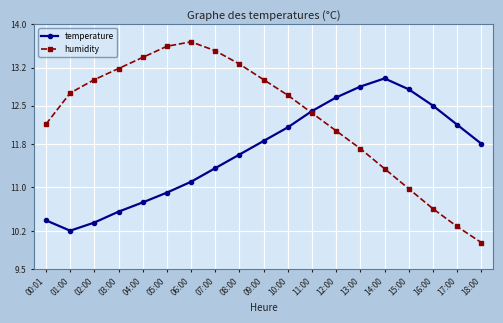

Between 00:01 and 17:00, which series saw the biggest shift?

humidity